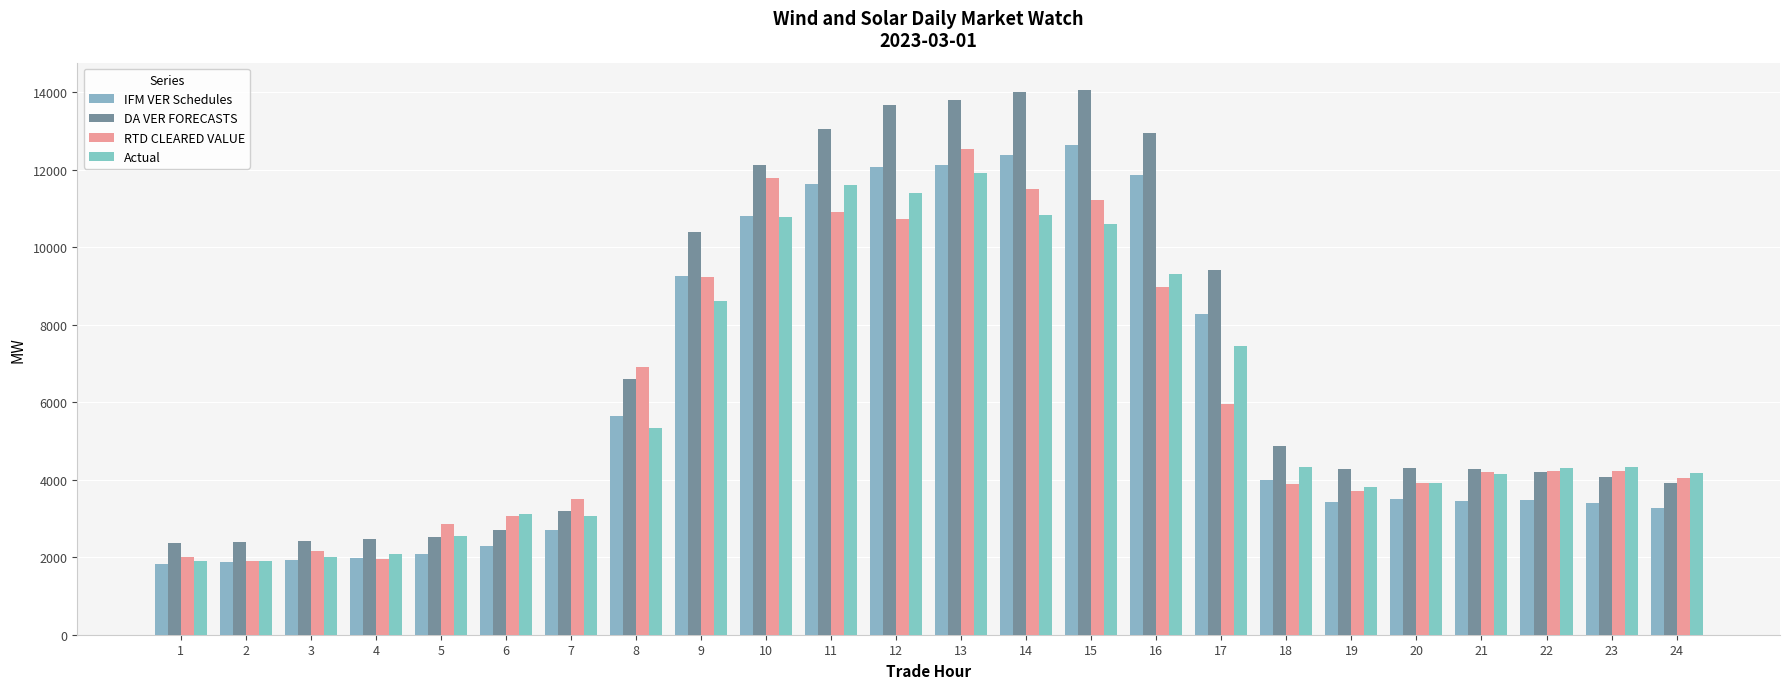

What is the approximate value of Actual at 12?

11403.0